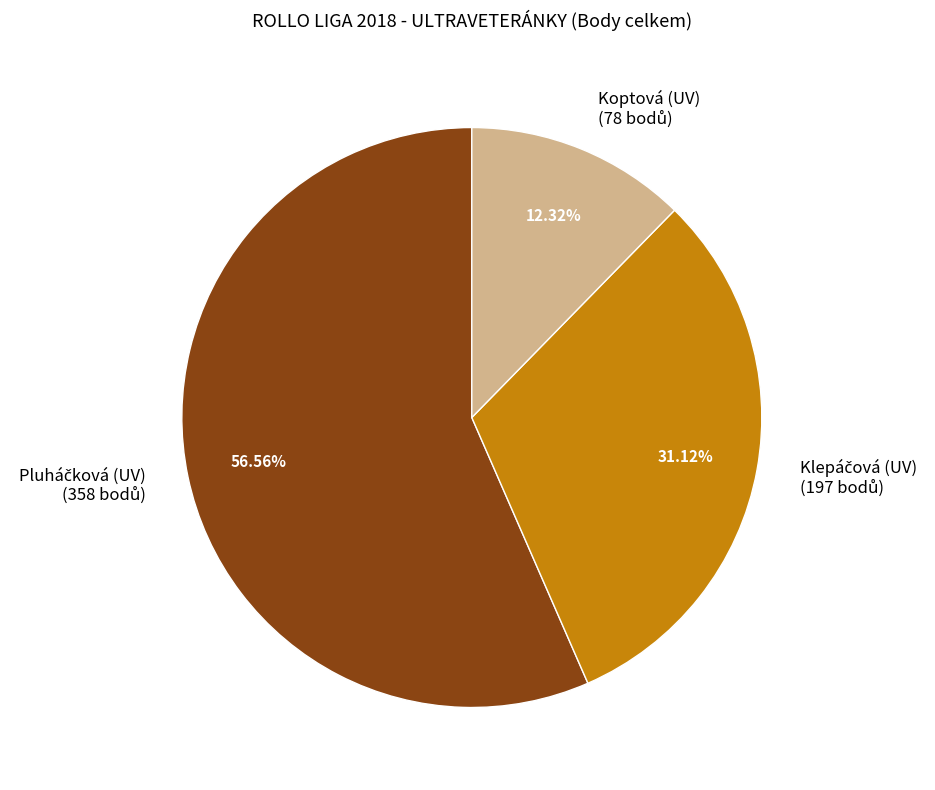

Is there a majority slice in this chart?

Yes